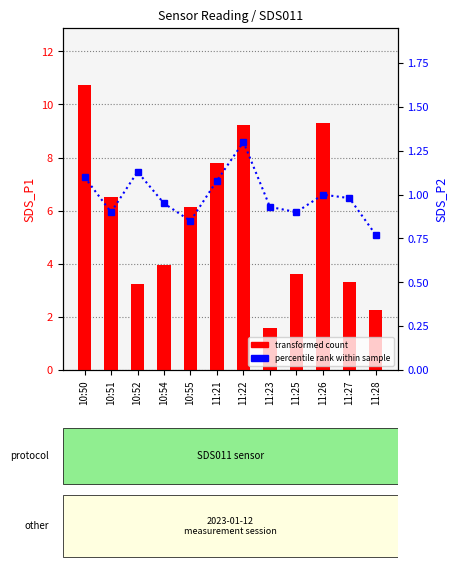

At which label does SDS_P1 reach its peak?

10:50